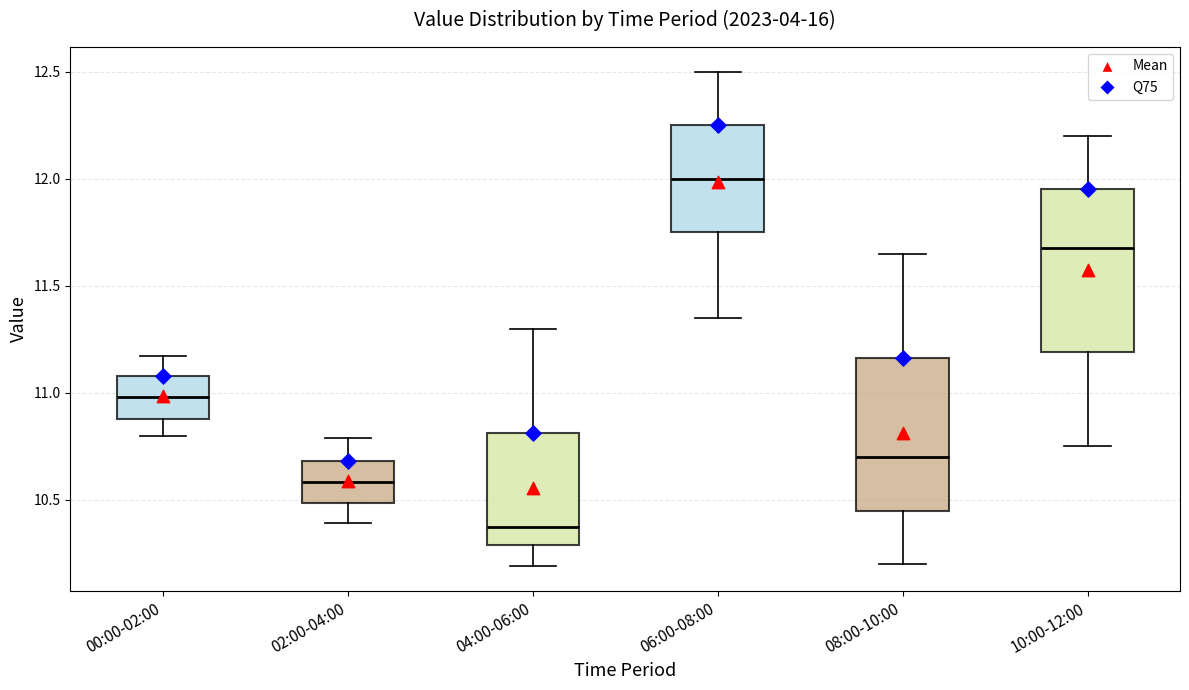

Where is the upper edge of the box for 02:00-04:00 on the y-axis? The values are not printed on the chart, so give them approximately, as read against the axis.

10.70